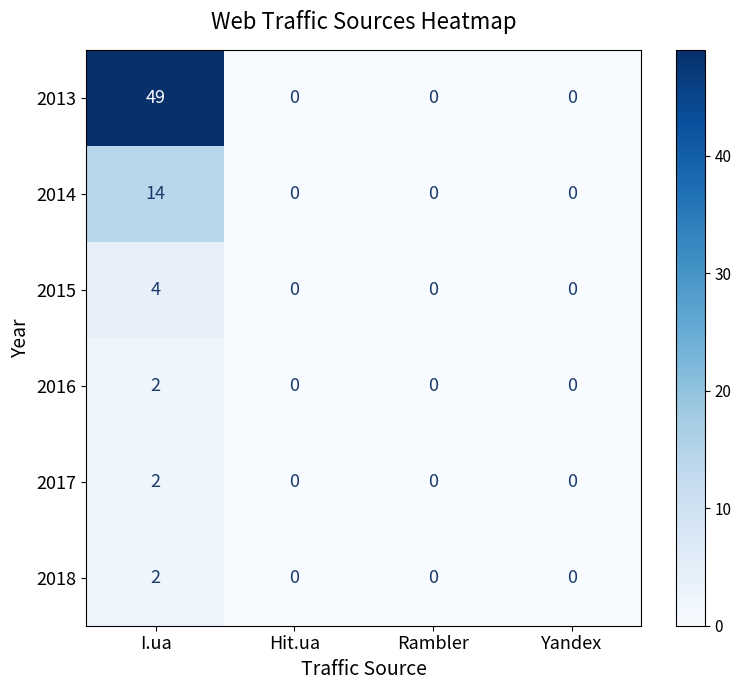

True or false: 2016 has a value of 1 at I.ua.

False